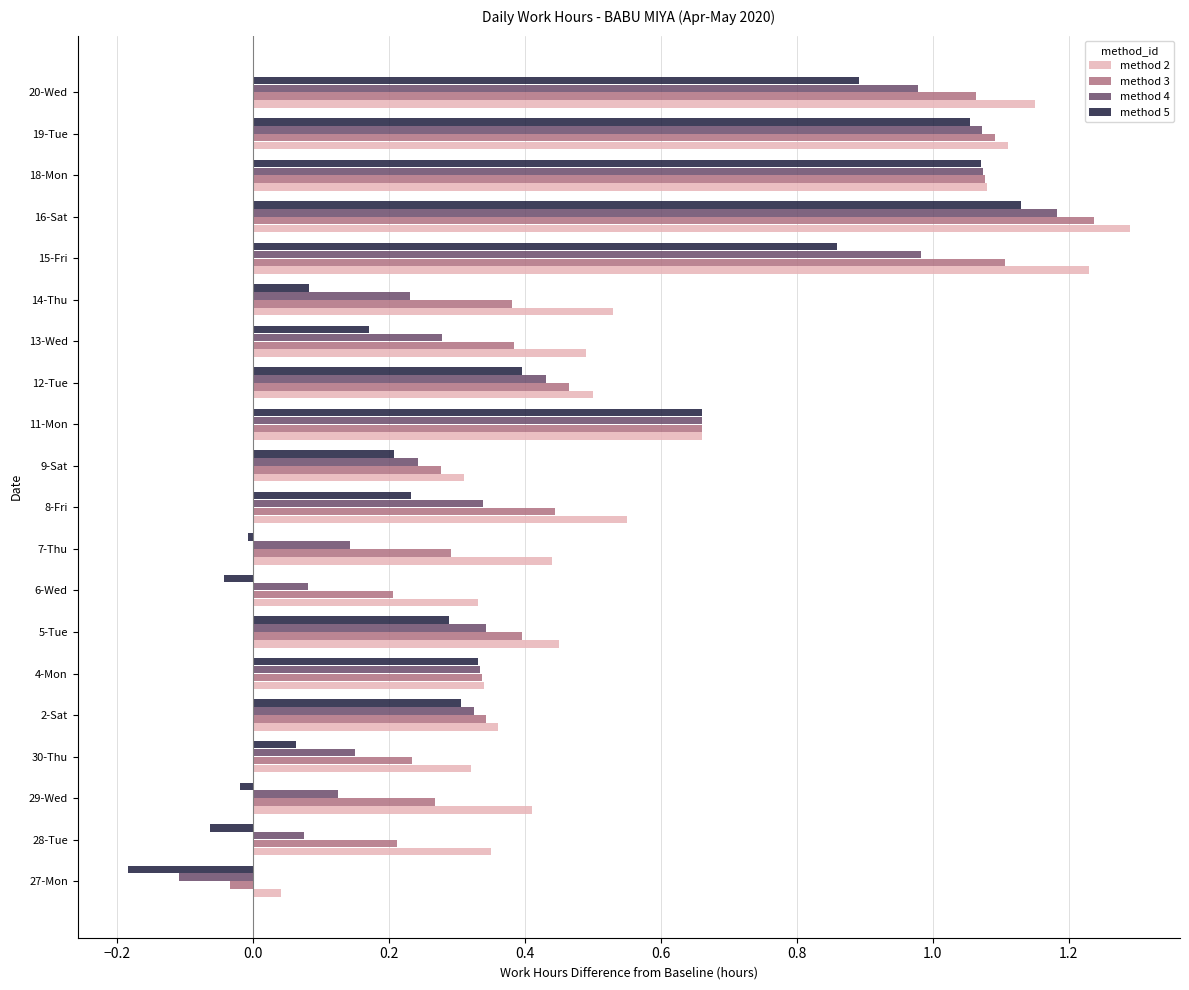

Is it true that method 2 equals 2.0 at 19-Tue?

False